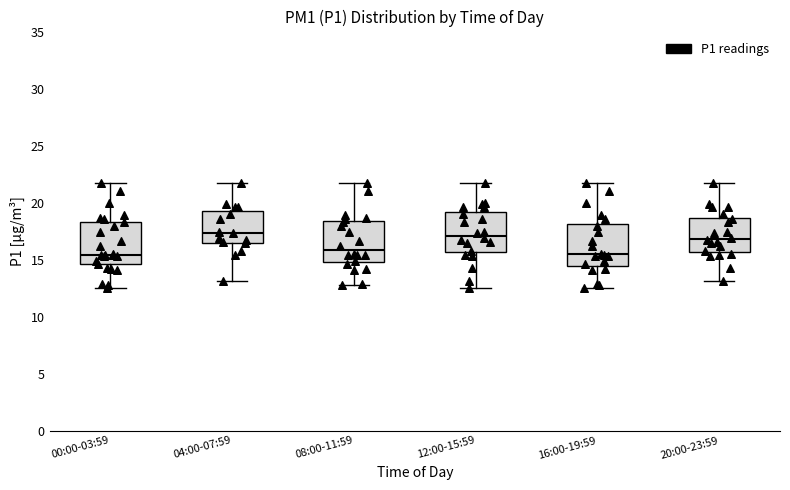

Where does the upper whisker of the box for 20:00-23:59 end on the y-axis? The values are not printed on the chart, so give them approximately, as read against the axis.

21.5